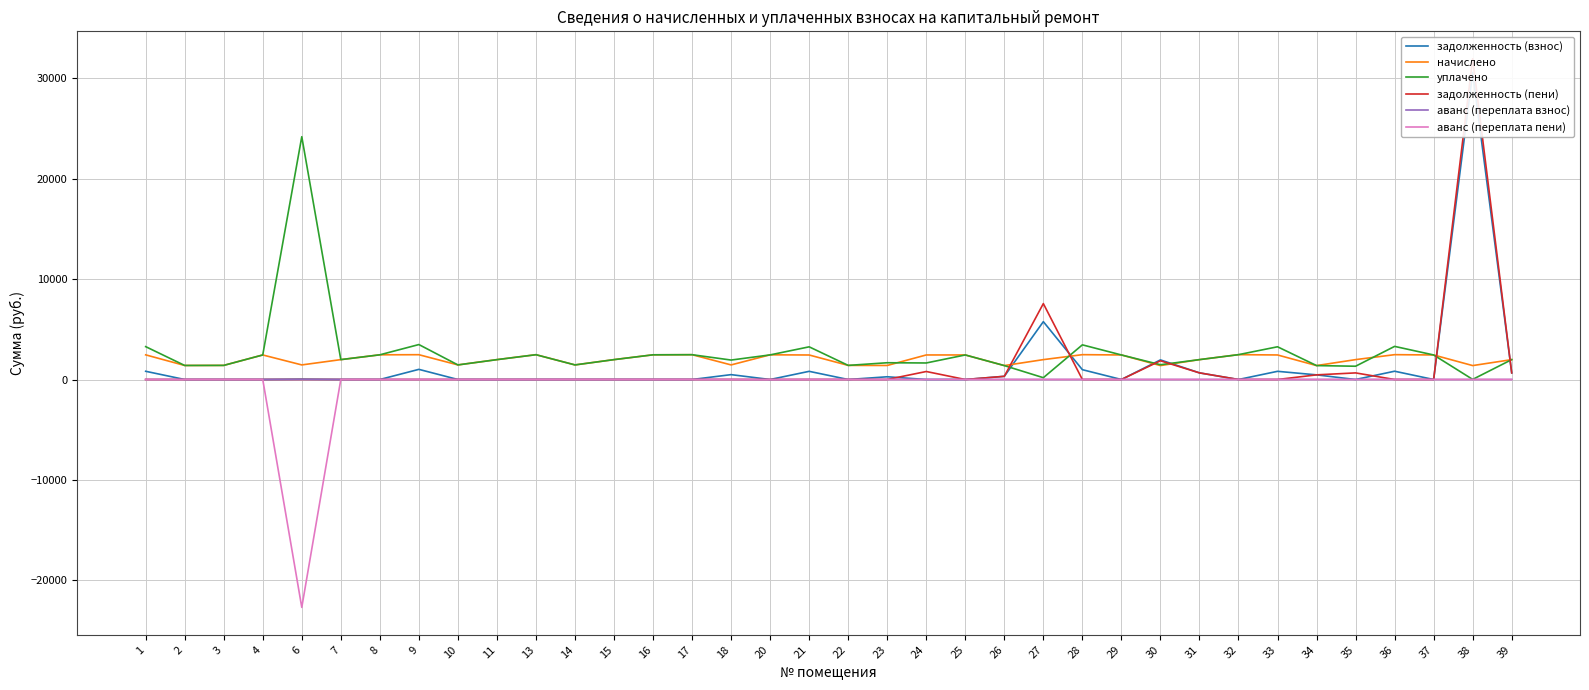

The аванс (переплата пени) series shows 0.0 at 2. True or false?

True